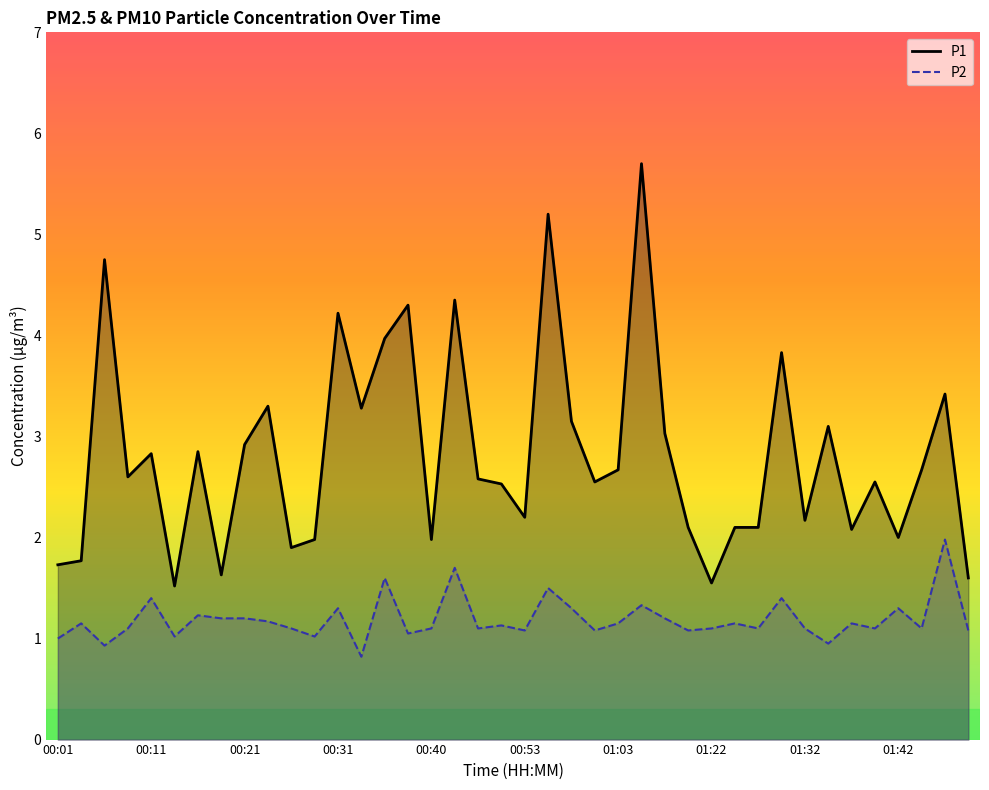

What are all the series names shown in the legend?

P1, P2